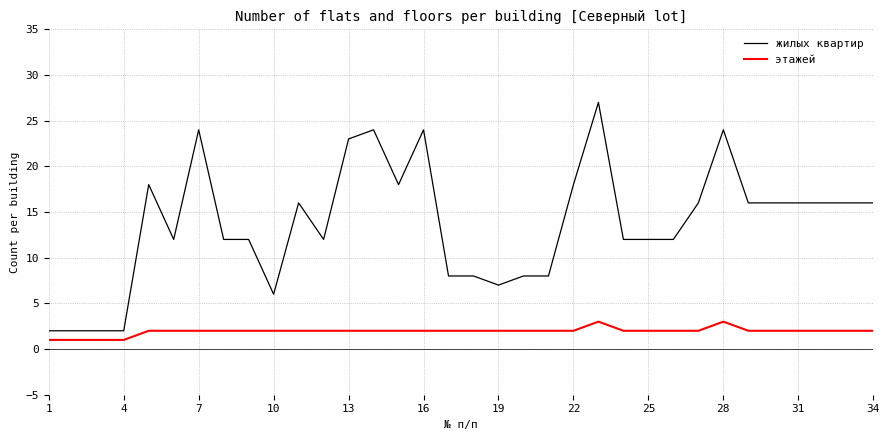

What is the maximum value shown in the chart?

27